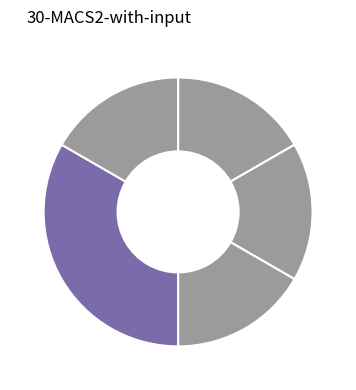

To the nearest percent, what is the difference between the largest and smallest slice percentages?

17%